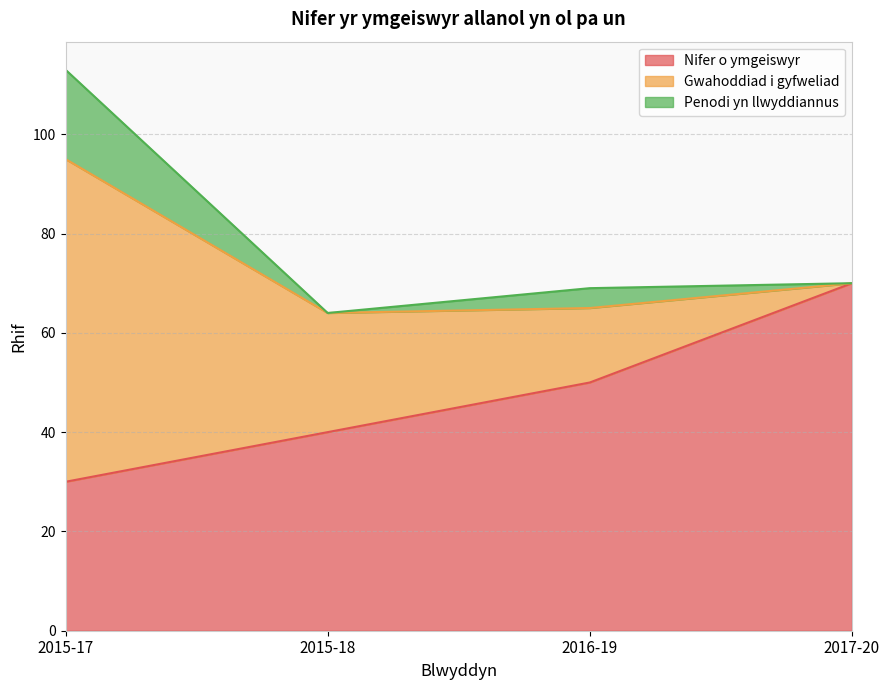

What is the label of the 2nd point from the right?

2016-19